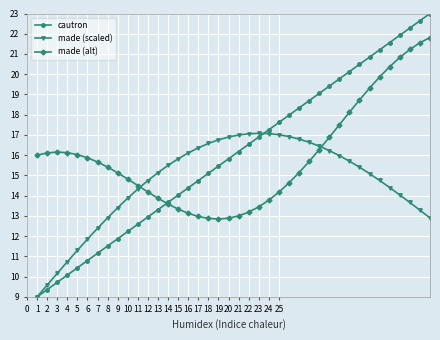

Which series ends up on top after the final intersection of made (alt) and made (scaled)?

made (alt)